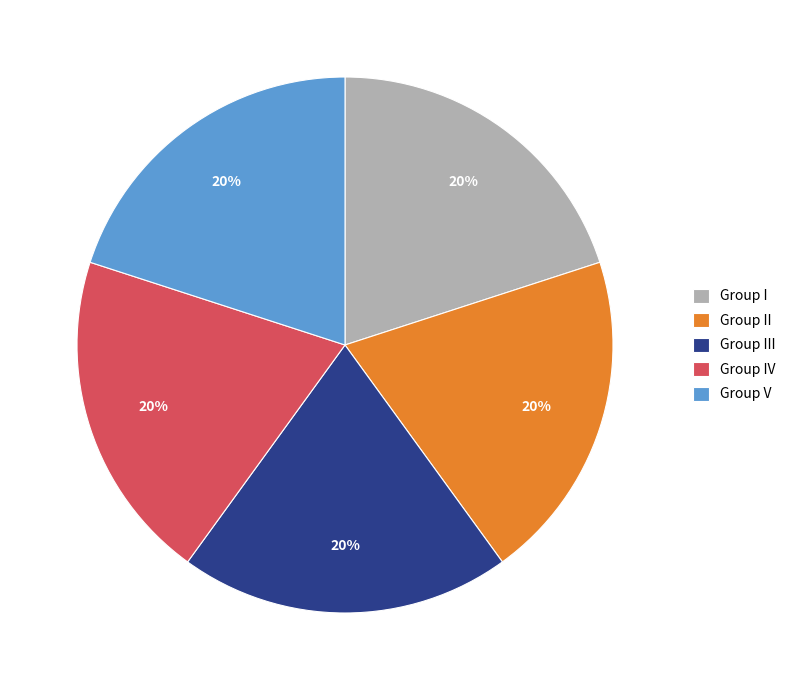

Is it true that Group IV is 13% of the pie?

False